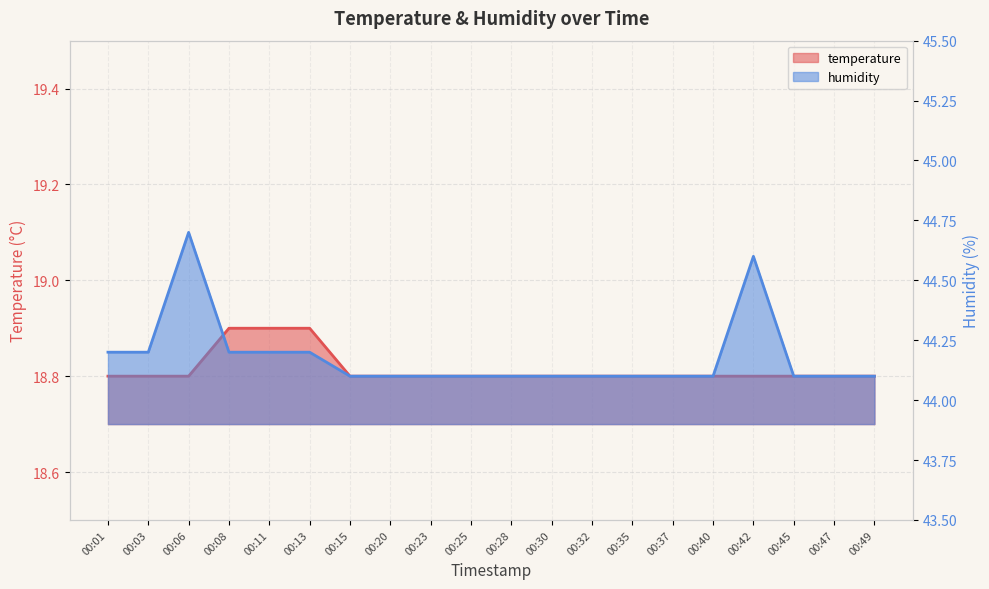

Reading left to right, what are all the values shown in this chart?

temperature: 00:01=18.8	00:03=18.8	00:06=18.8	00:08=18.9	00:11=18.9	00:13=18.9	00:15=18.8	00:20=18.8	00:23=18.8	00:25=18.8	00:28=18.8	00:30=18.8	00:32=18.8	00:35=18.8	00:37=18.8	00:40=18.8	00:42=18.8	00:45=18.8	00:47=18.8	00:49=18.8
humidity: 00:01=44.2	00:03=44.2	00:06=44.7	00:08=44.2	00:11=44.2	00:13=44.2	00:15=44.1	00:20=44.1	00:23=44.1	00:25=44.1	00:28=44.1	00:30=44.1	00:32=44.1	00:35=44.1	00:37=44.1	00:40=44.1	00:42=44.6	00:45=44.1	00:47=44.1	00:49=44.1